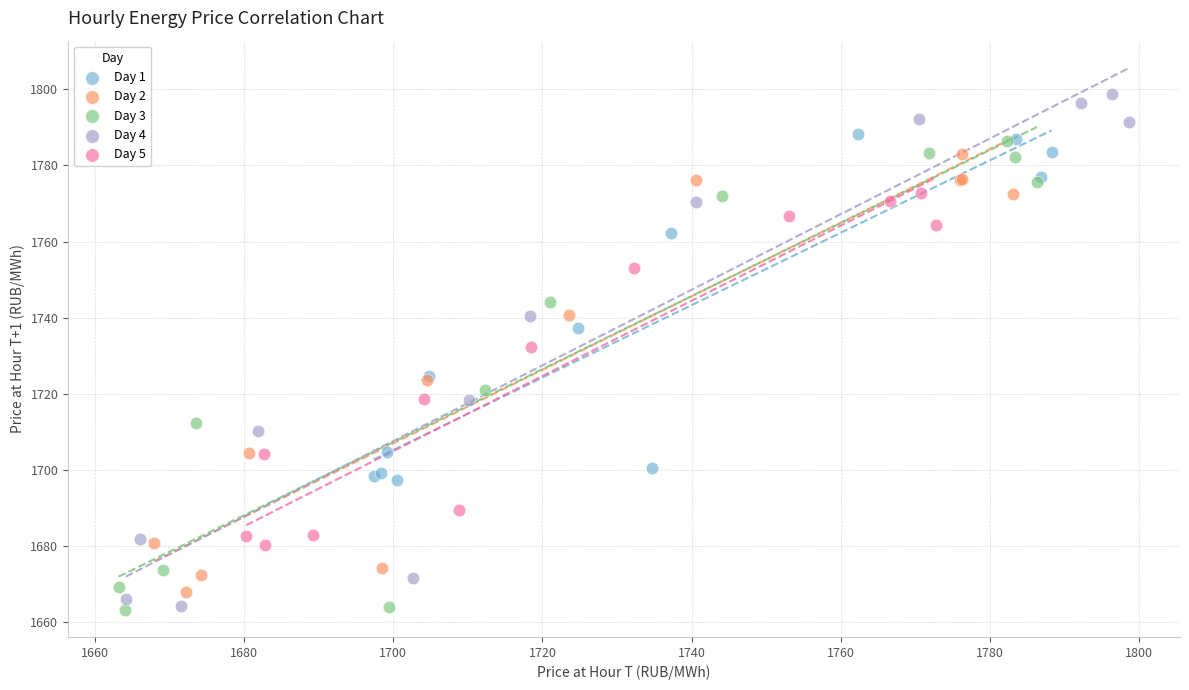

Which series contains the highest Y value?

Day 4